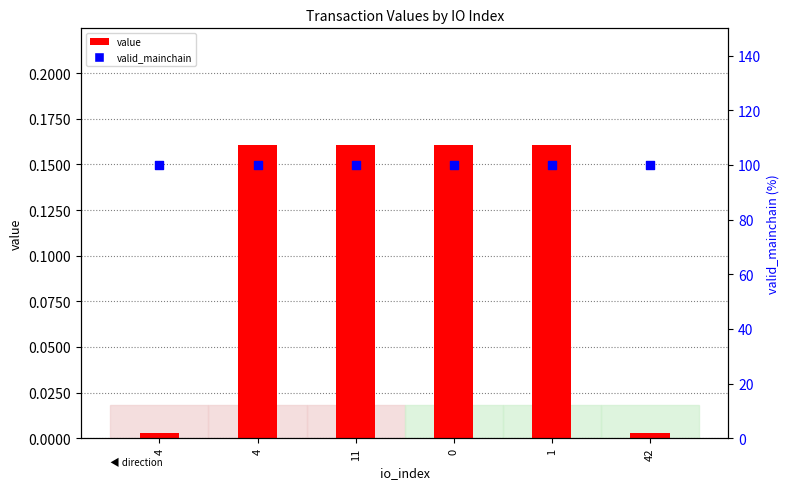

At how many categories does at least one series exceed 4?

6